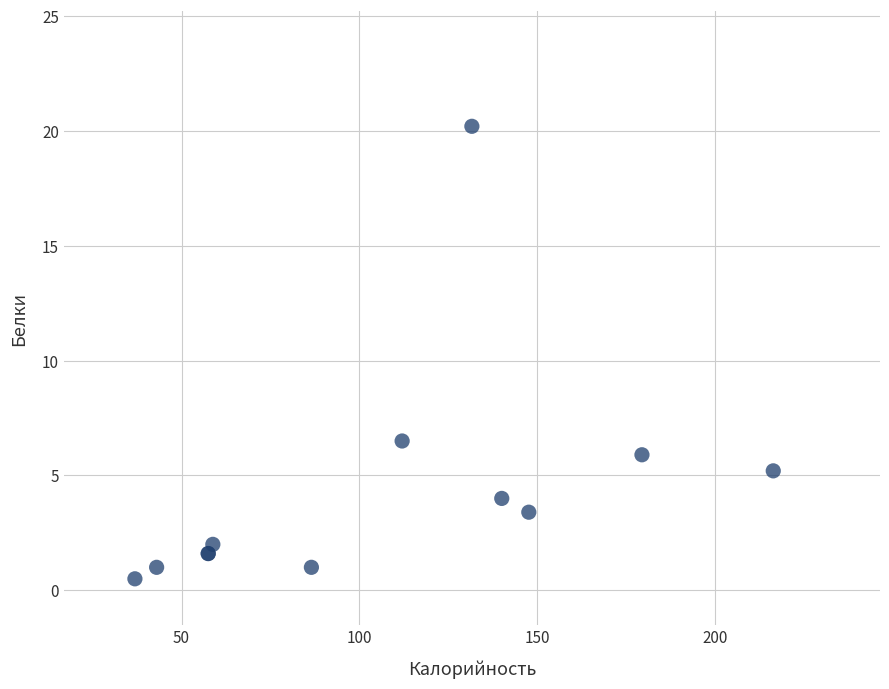

What Y value in the scatter plot is closest to 10?

6.5